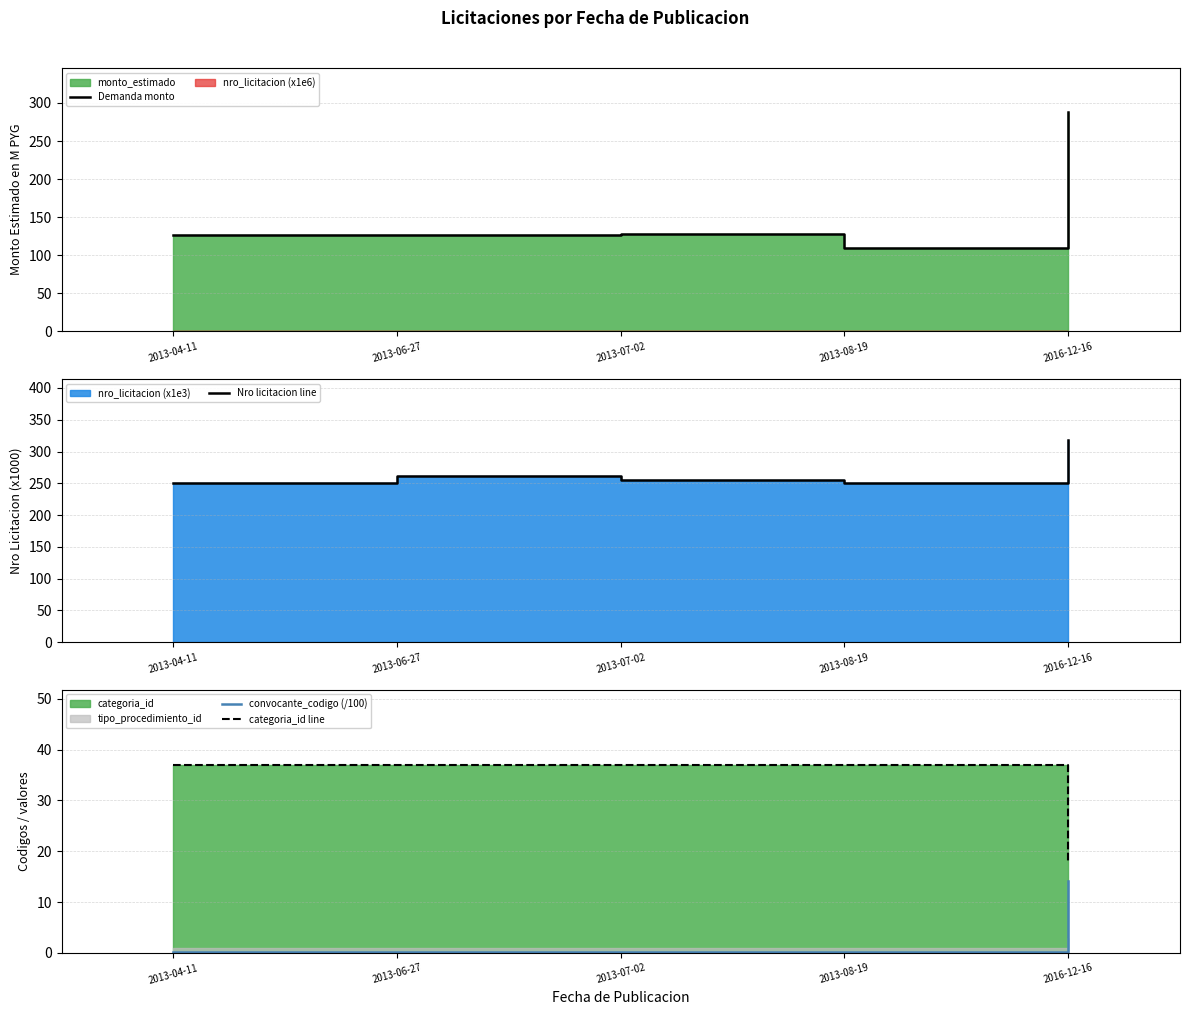

What is the value of the convocante_codigo (/100) point at the 1st from the left?

0.1